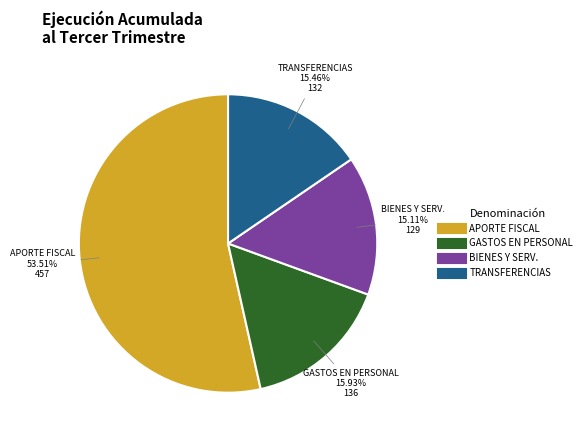

Is there a majority slice in this chart?

Yes